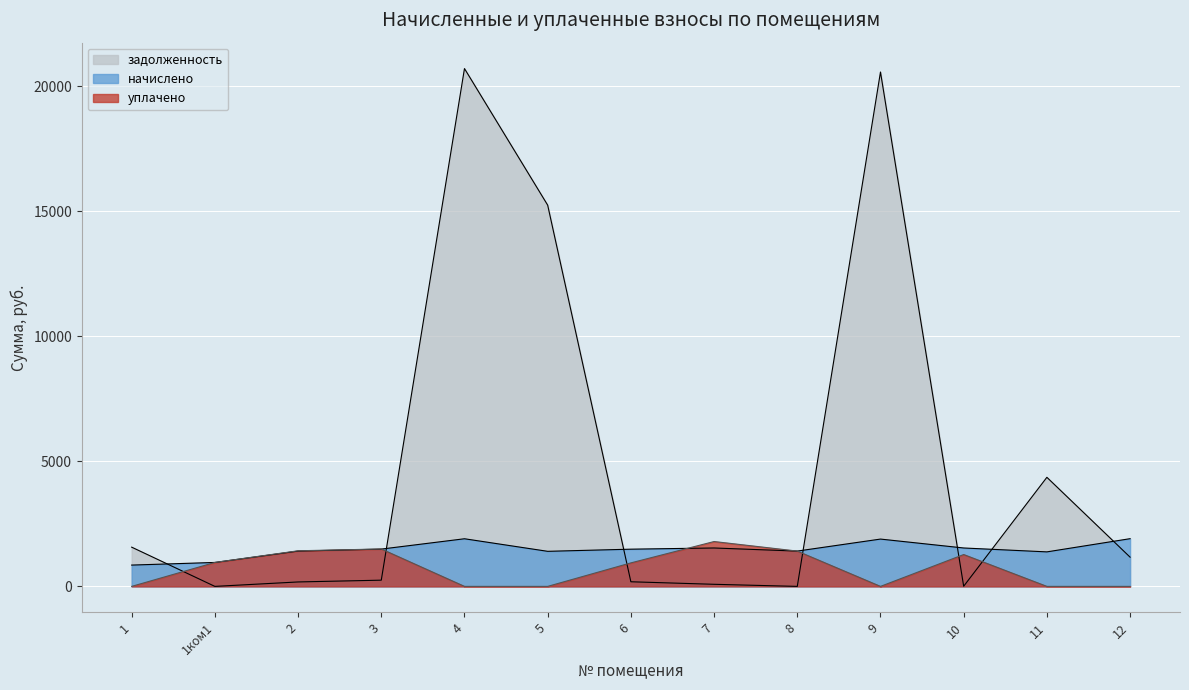

What is the total value across all series at 7?

3413.2